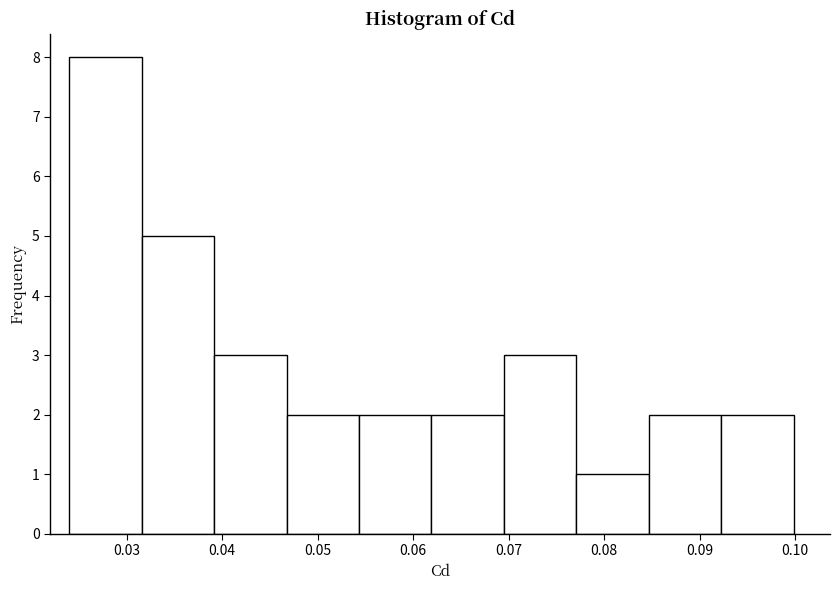

Over which range of the x-axis is the bar tallest?

0.024 to 0.032